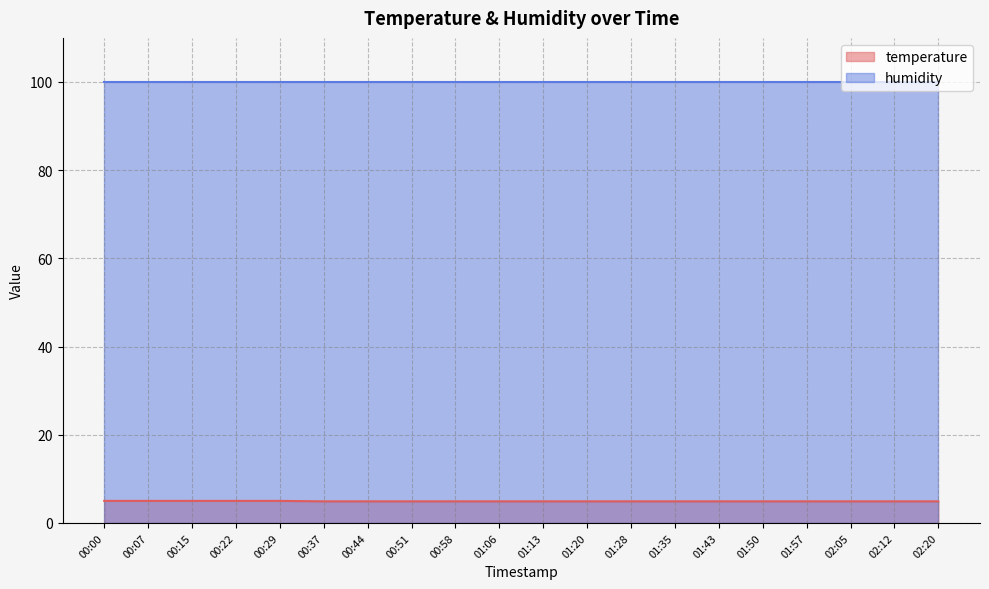

What is the change in value from 00:15 to 01:50?

-0.1